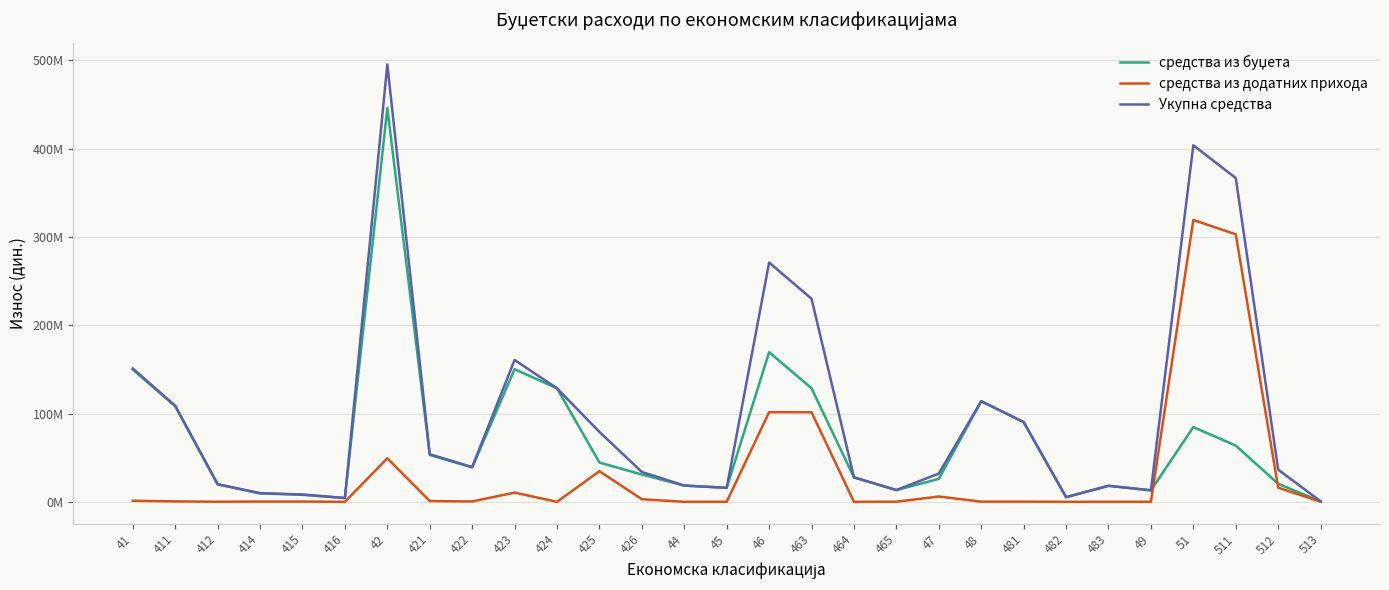

At 425, list the series in order from smallest to largest.

средства из додатних прихода, средства из буџета, Укупна средства